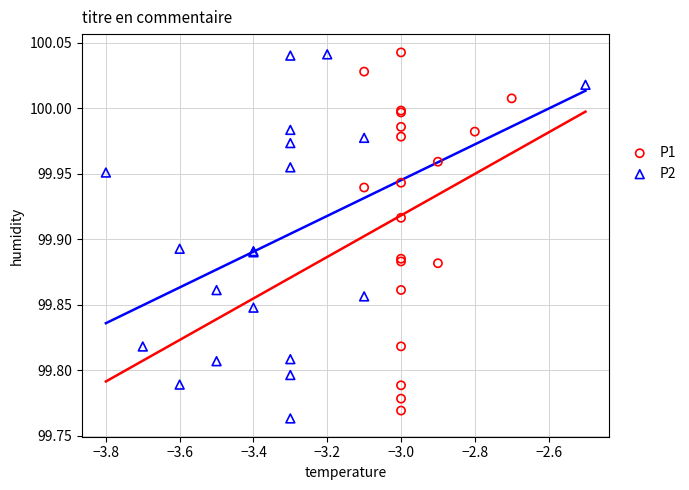

What are all the series names shown in the legend?

P1, P2